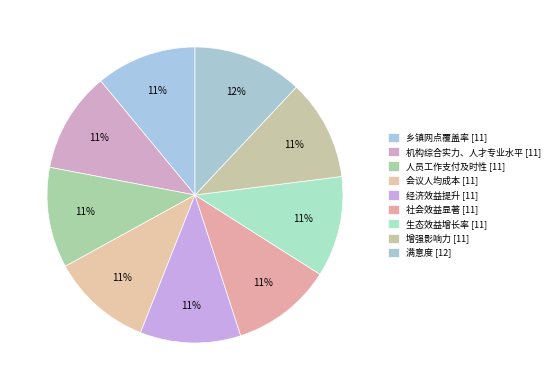

How much of the chart is everything except 会议人均成本 [11]?

89.0%